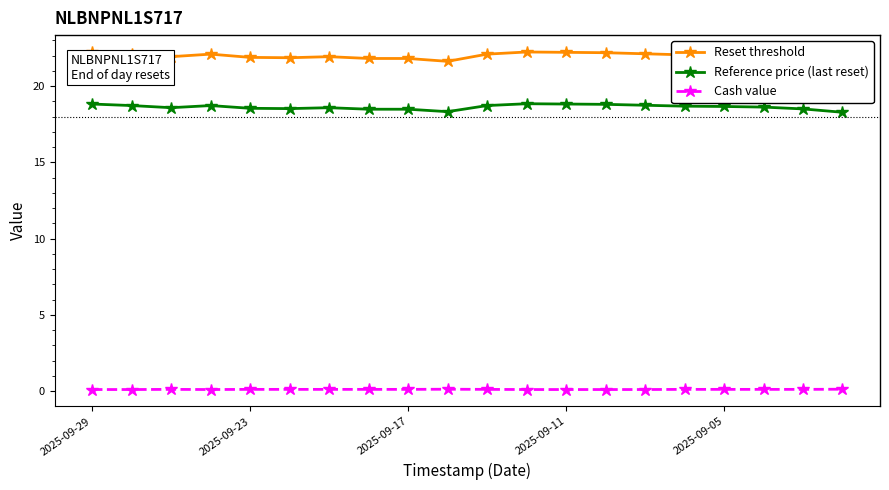

In Reference price (last reset), how many points are lower than both neighbors (excluding endpoints)?

3